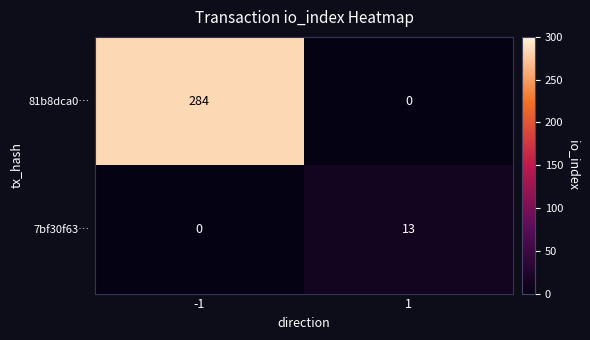

Which series changed the most between -1 and 1?

81b8dca0…